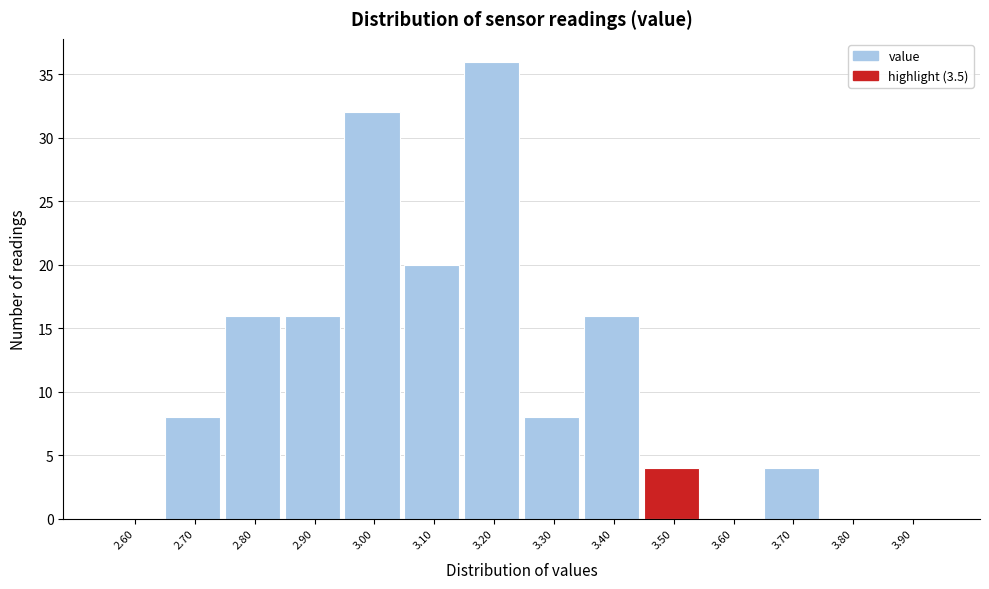

Reading right to left, what are all the values shown in this chart?

3.90=0	3.80=0	3.70=4	3.60=0	3.50=4	3.40=16	3.30=8	3.20=36	3.10=20	3.00=32	2.90=16	2.80=16	2.70=8	2.60=0